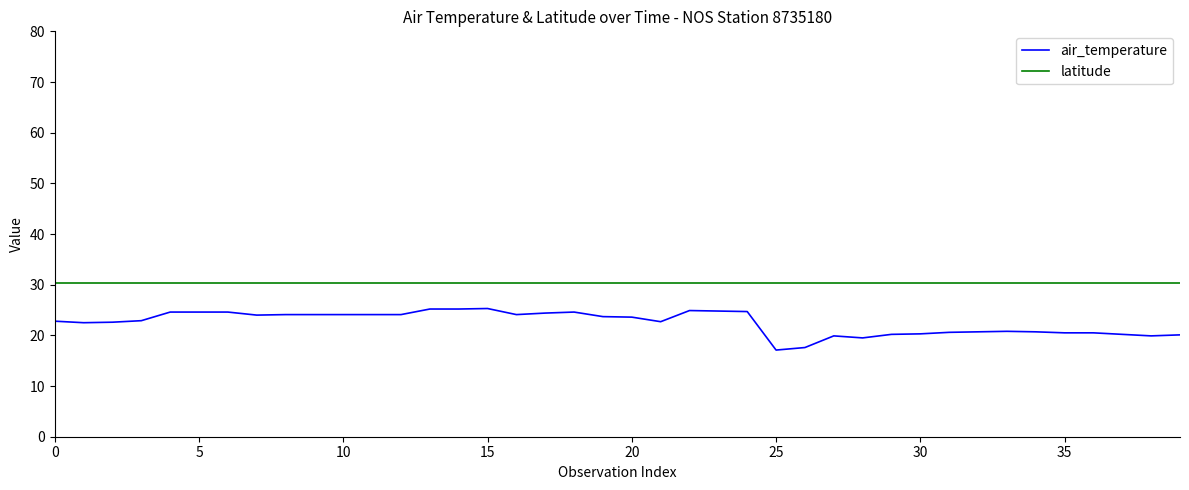

What is the minimum value shown in the chart?

17.1